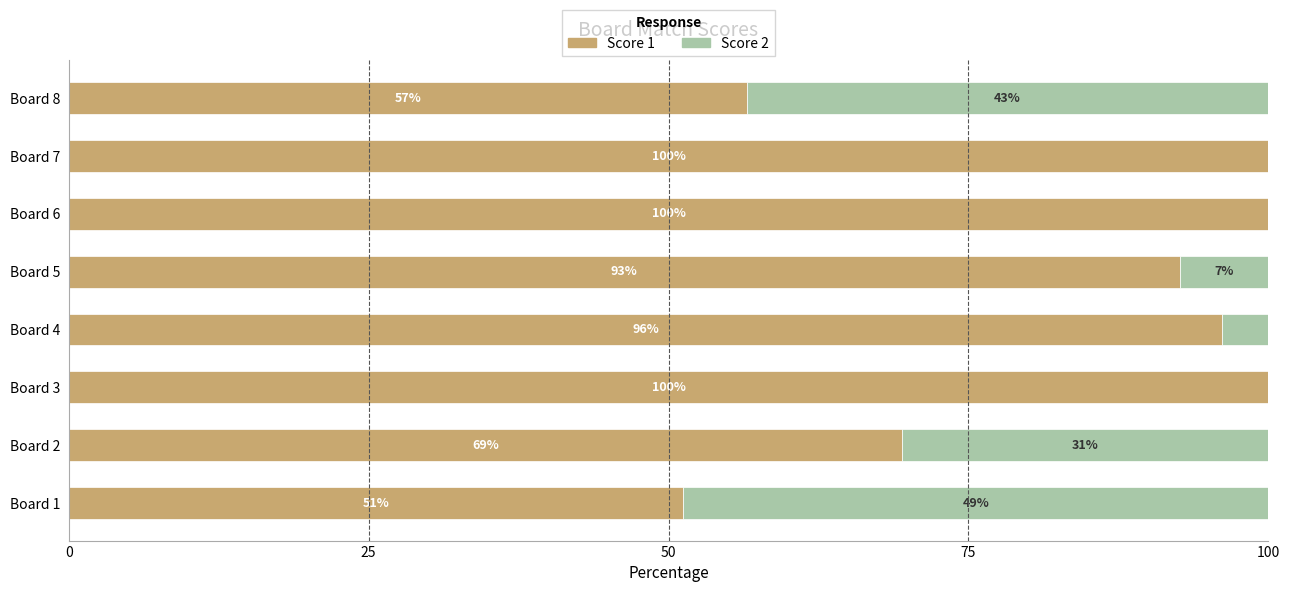

How many categories are shown in the chart?

8